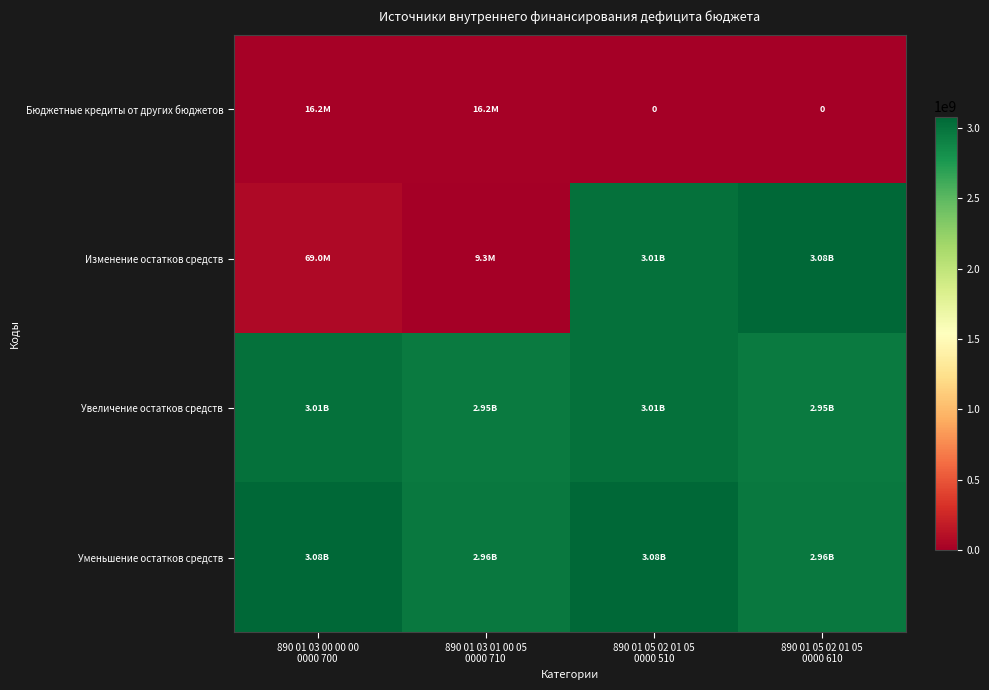

True or false: Уменьшение остатков средств has a value of 2958886937.8 at 890 01 05 02 01 05 0000 610.

True